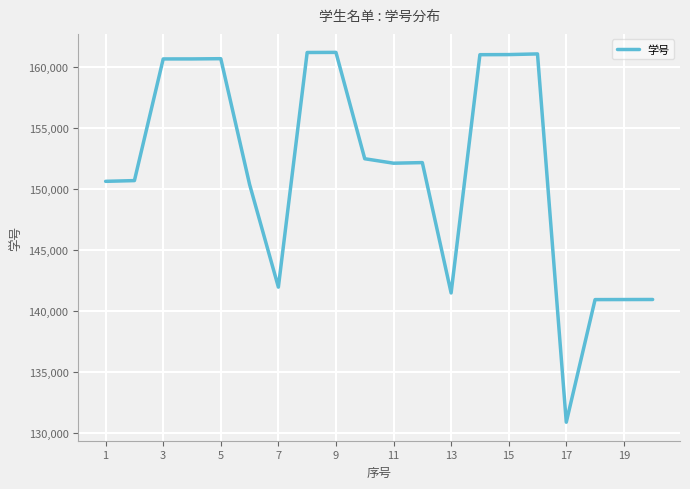

What is the difference between the maximum and minimum values?

30366